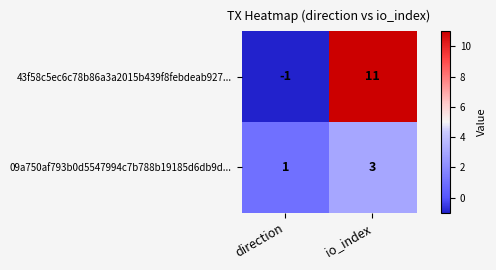

Which series changed the most between direction and io_index?

43f58c5ec6c78b86a3a2015b439f8febdeab927...